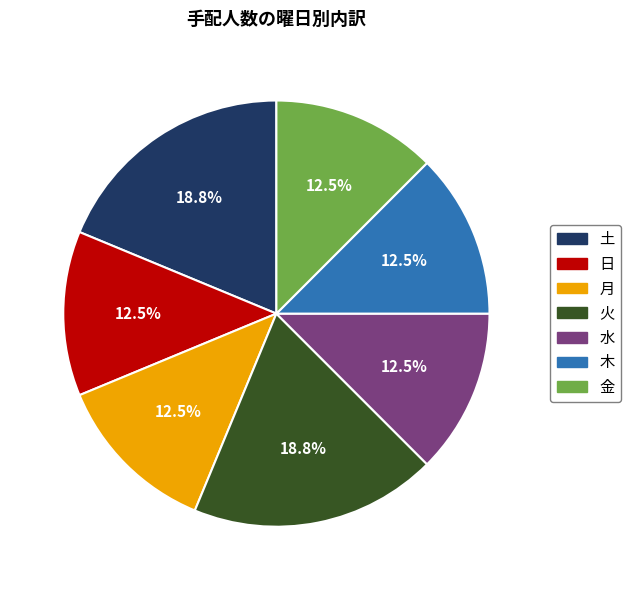

Does 木 represent more than half of the total?

No